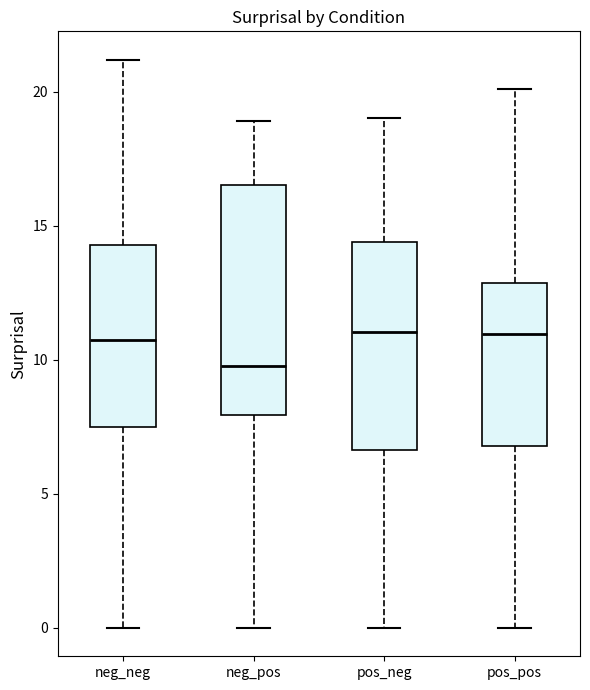

Reading left to right, read every box against the y-axis: the position of its median line, the range the box covers, and the ends of its whiskers. The values are not printed on the chart, so give them approximately, as read against the axis.

neg_neg: median 11.0, box 7.5 to 14.5, whiskers 0.0 to 21.0
neg_pos: median 10.0, box 8.0 to 16.5, whiskers 0.0 to 19.0
pos_neg: median 11.0, box 6.5 to 14.5, whiskers 0.0 to 19.0
pos_pos: median 11.0, box 7.0 to 13.0, whiskers 0.0 to 20.0